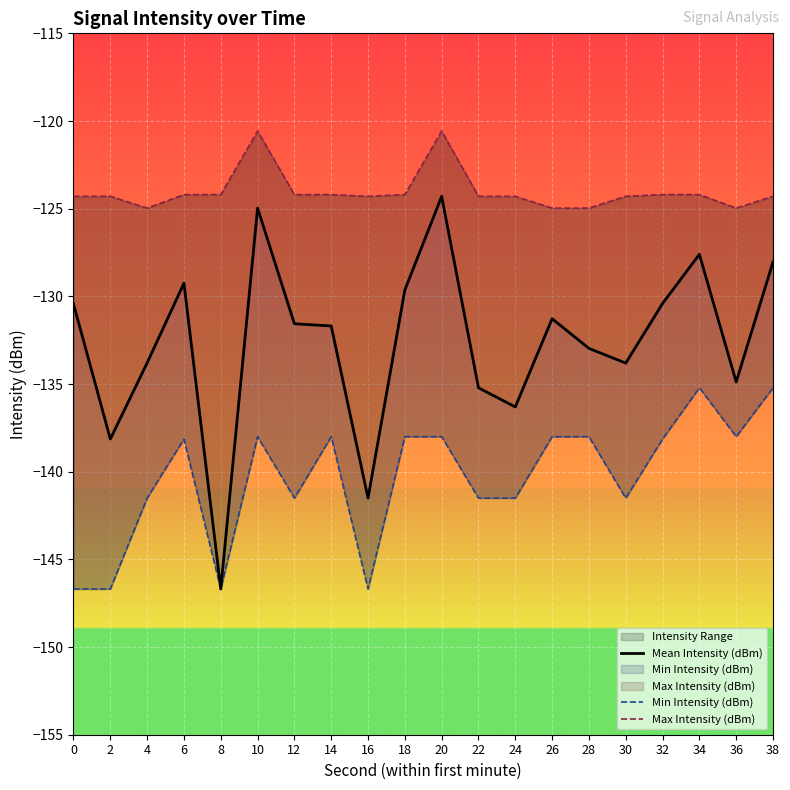

True or false: Min Intensity (dBm) and Mean Intensity (dBm) intersect in this chart.

False